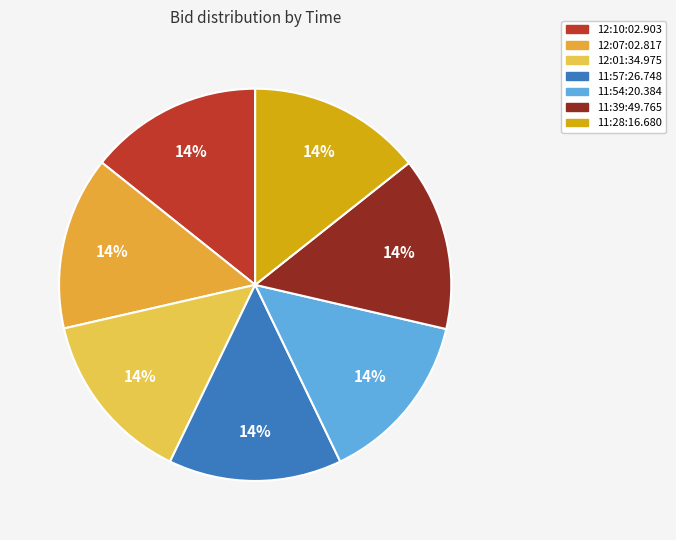

Between 11:57:26.748 and 12:07:02.817, which is larger?

11:57:26.748